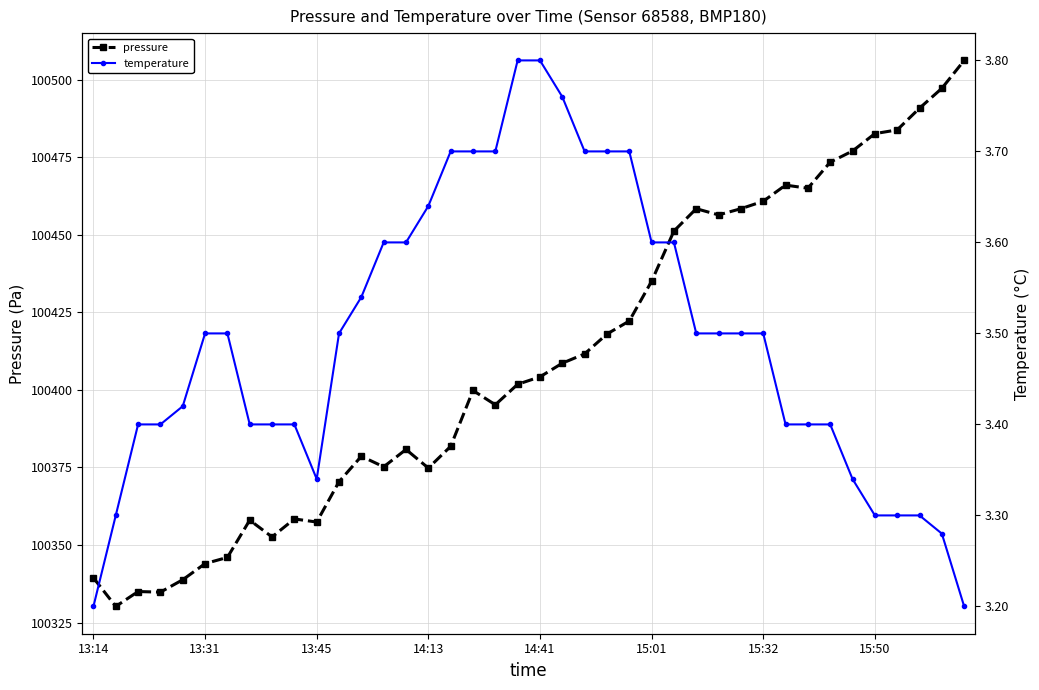

What position from the left is 14:41?

5